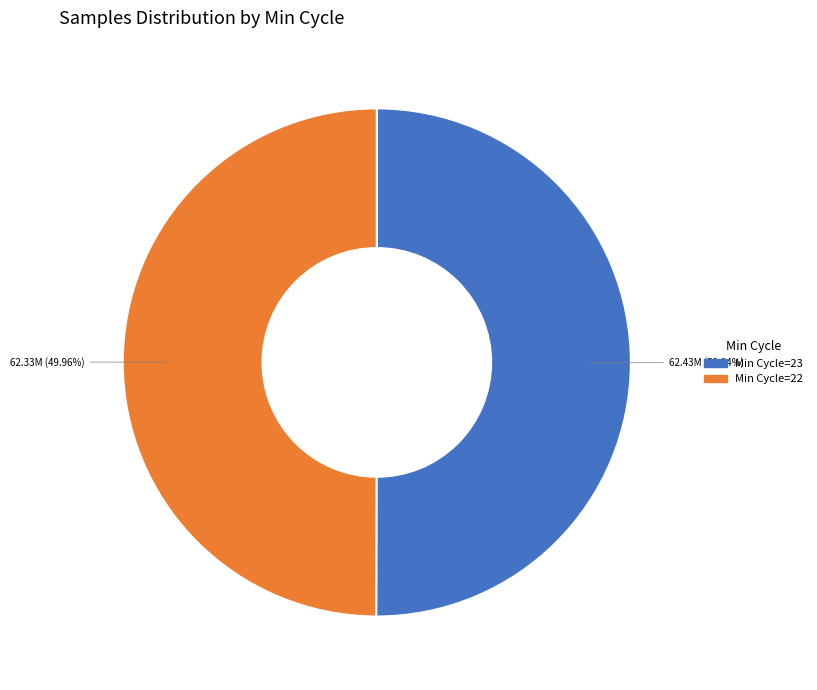

Is there any slice that represents more than half of the pie?

Yes